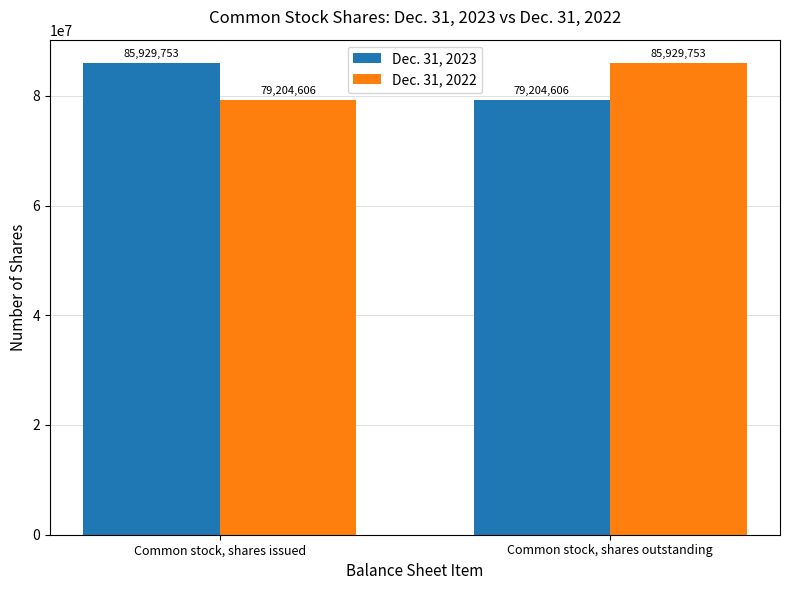

What position from the right is Common stock, shares issued?

2